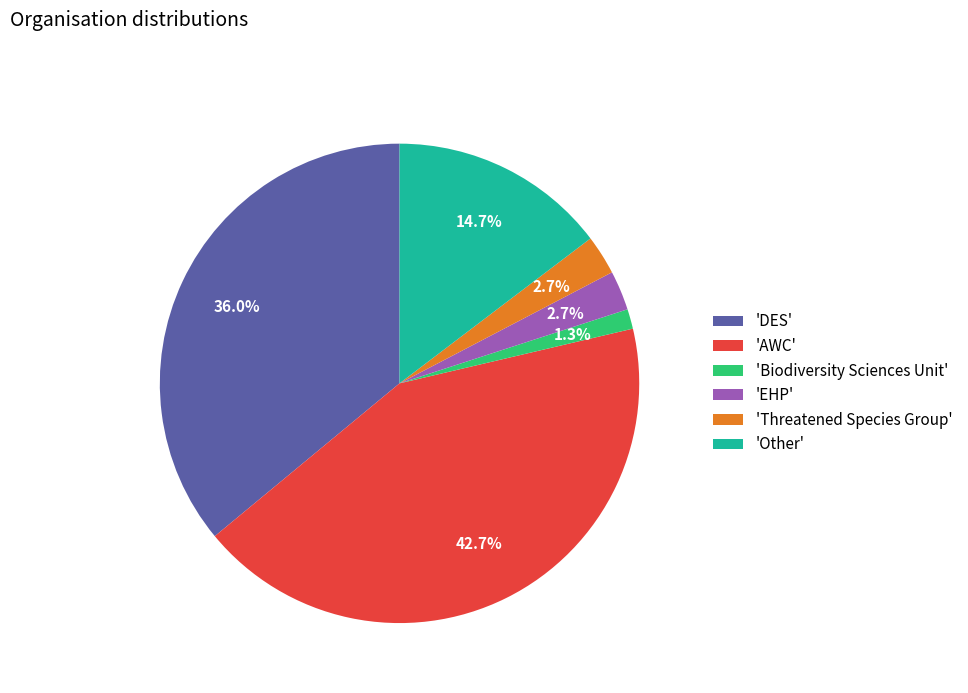

What is the smallest slice in the pie chart?

'Biodiversity Sciences Unit'